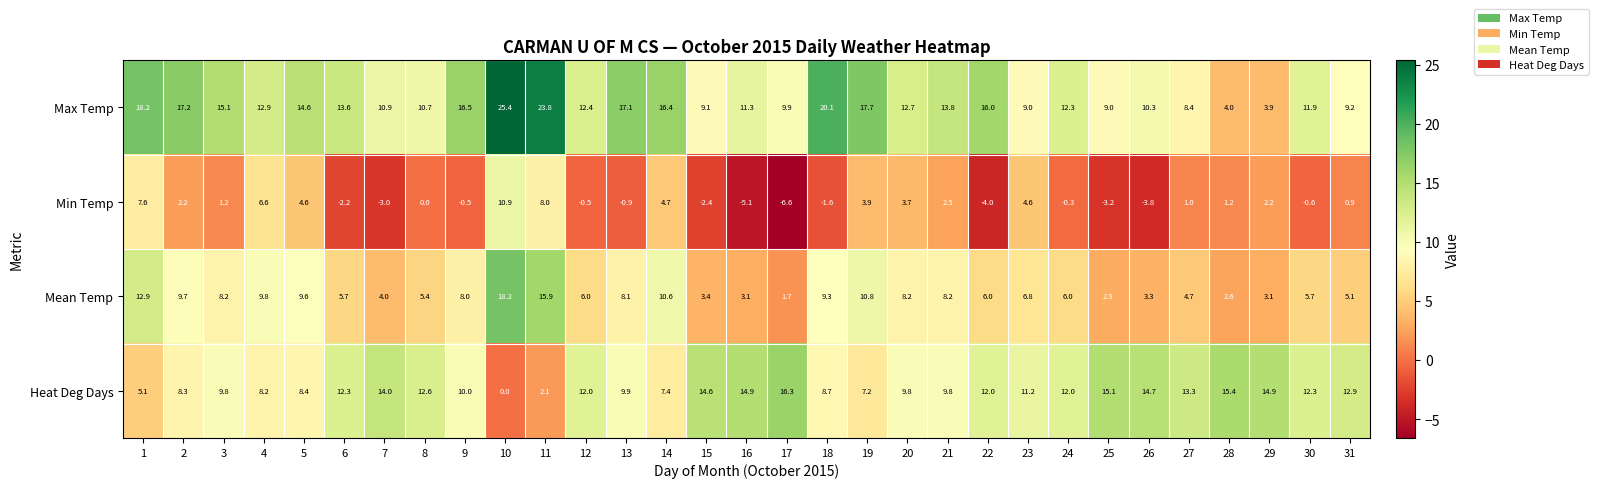

At which category is the sum across all series the highest?

10